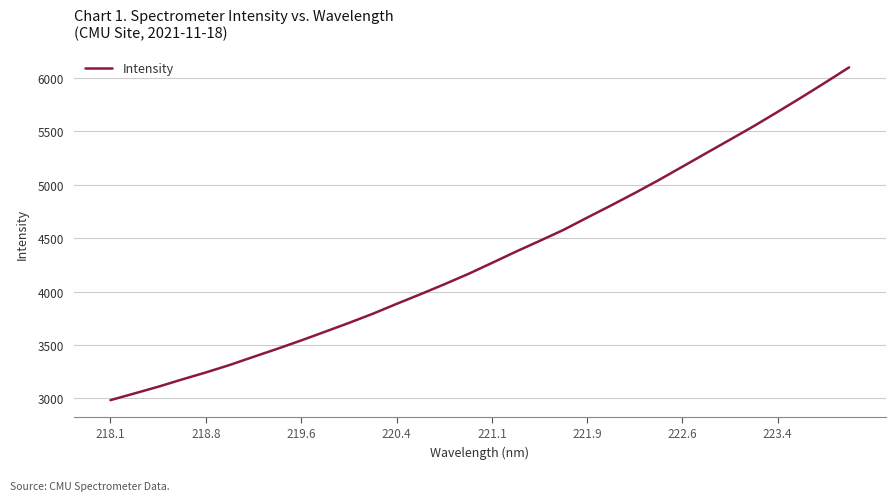

What is the difference between the maximum and minimum values?

3116.7